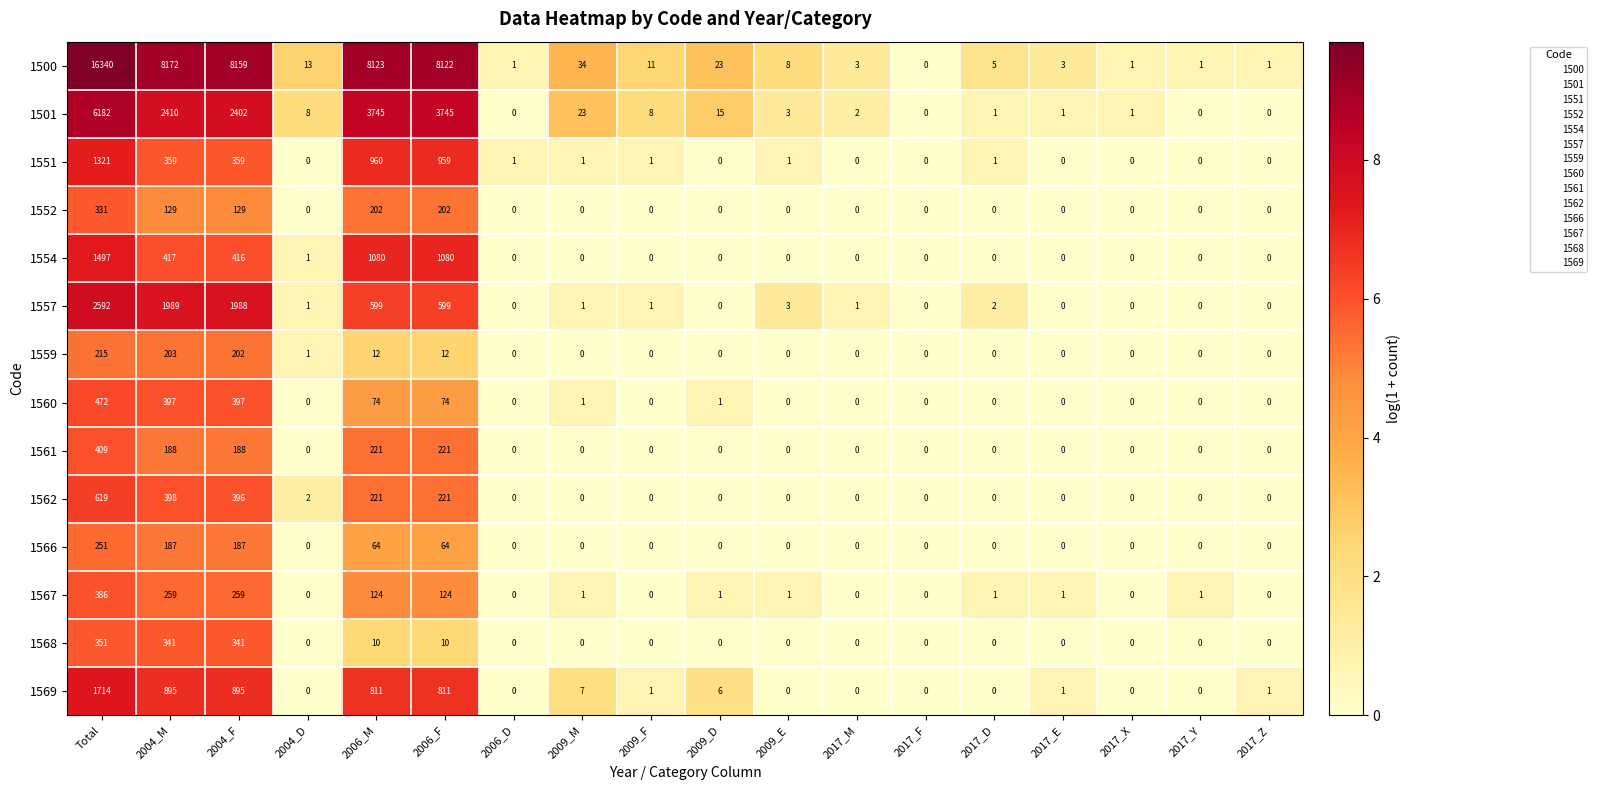

Count the number of data series in this chart.

14